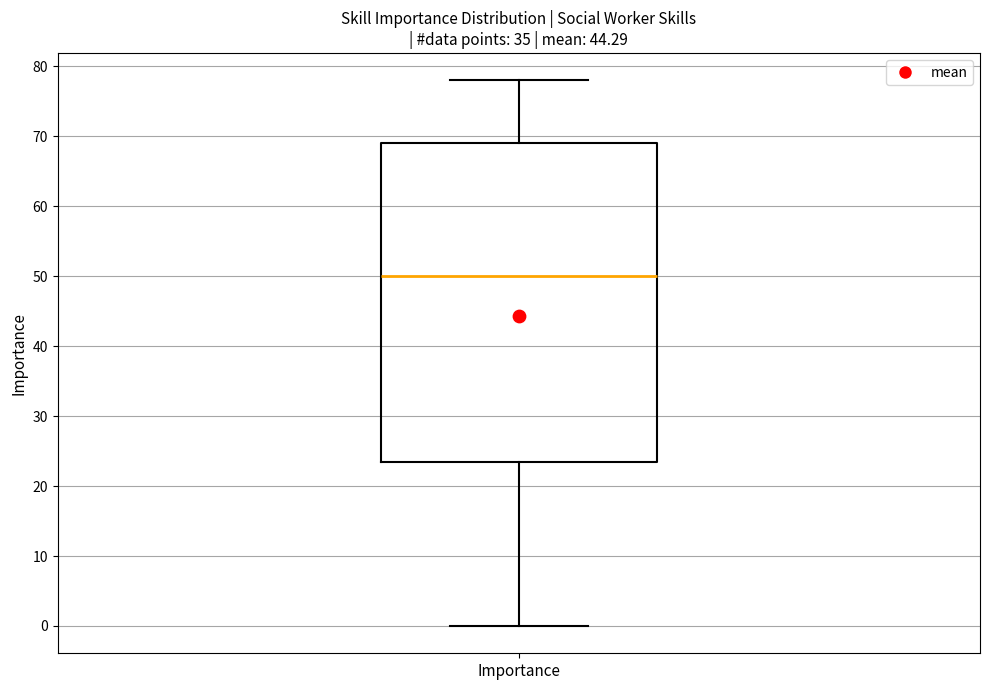

Transcribe this box plot: give where the median line is, the range the box spans, and where the two whiskers end, as read against the y-axis. The values are not printed on the chart, so give them approximately, as read against the axis.

median 50, box 24 to 69, whiskers 0 to 78